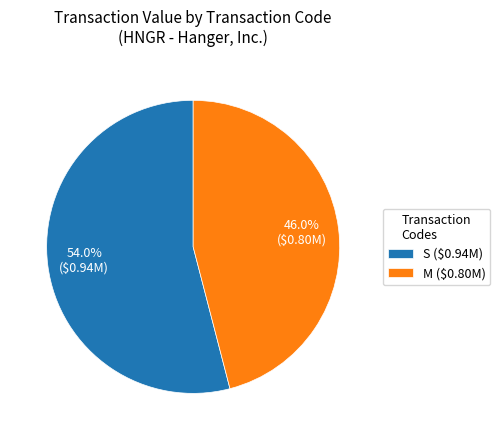

How much of the chart is everything except M ($0.80M)?

54.0%